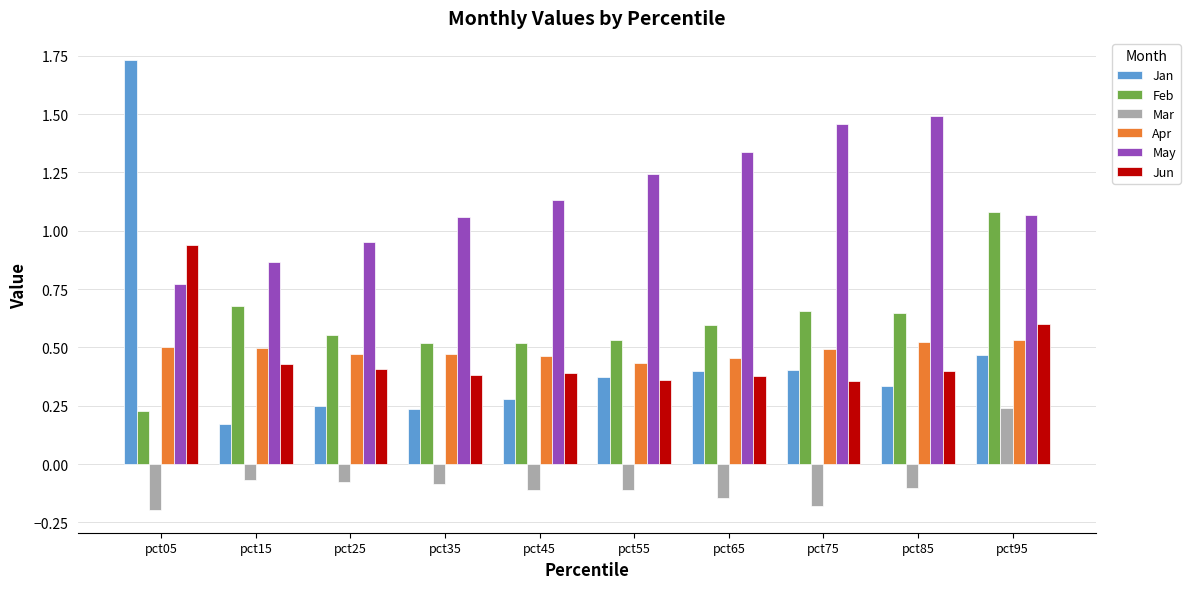

Which category has the lowest value in the Jan series?

pct15